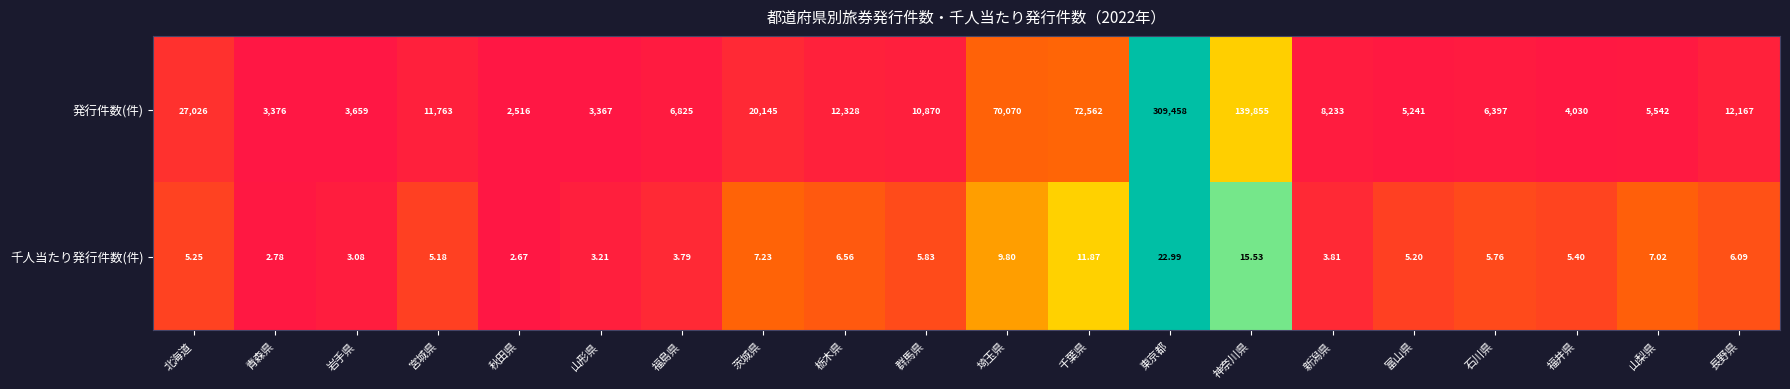

Rank the series at 東京都 from lowest to highest value.

千人当たり発行件数(件), 発行件数(件)